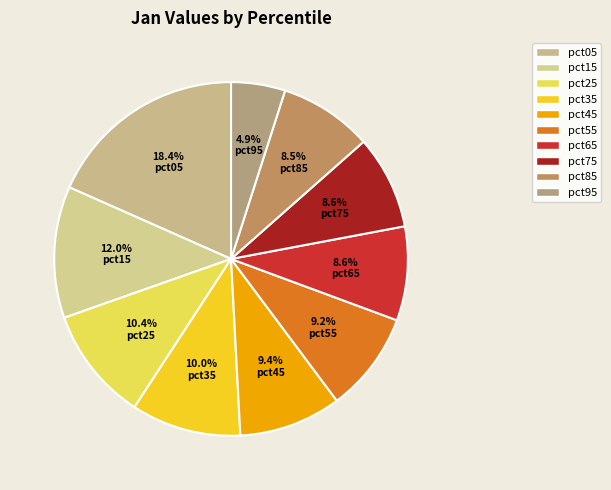

What is the smallest slice in the pie chart?

pct95